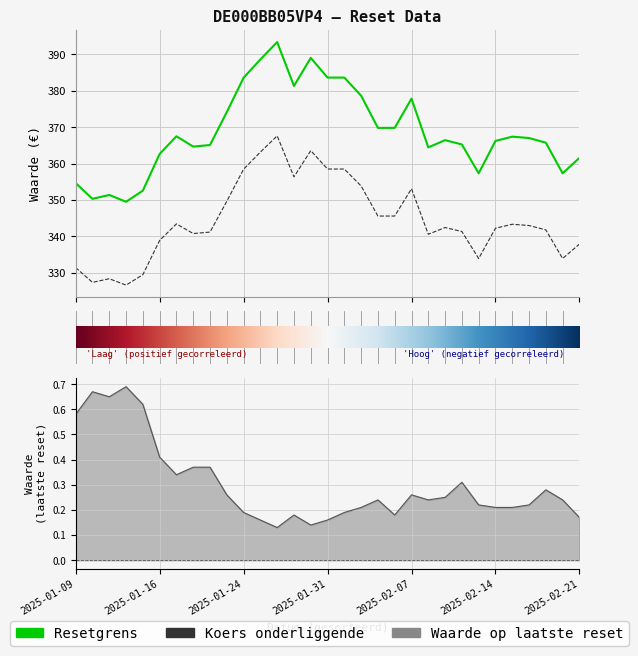

The value of Resetgrens at 2025-02-17 is 584.5. True or false?

False